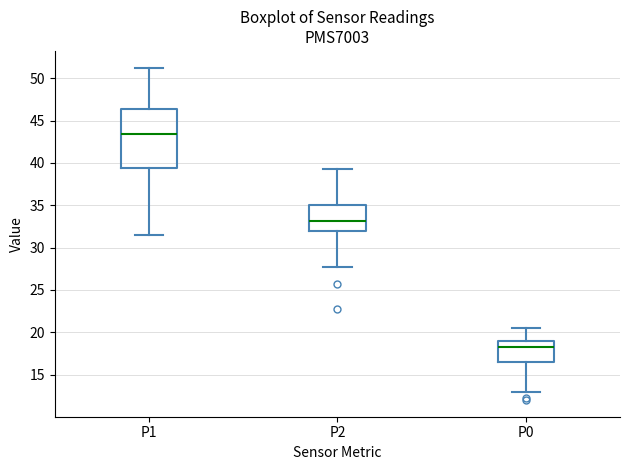

Which box is the tallest, from its lower edge to its upper edge?

P1